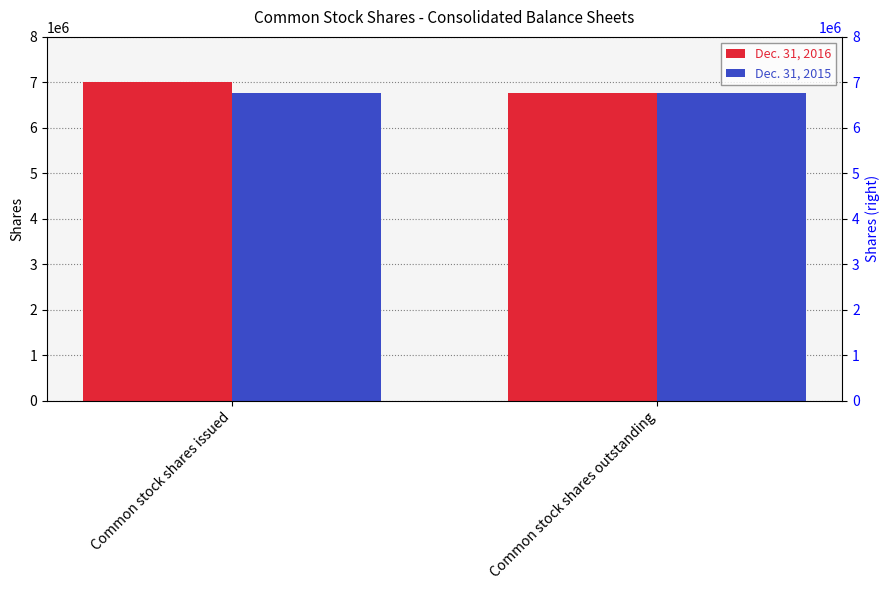

List the series in order of their peak value, lowest first.

Dec. 31, 2015, Dec. 31, 2016